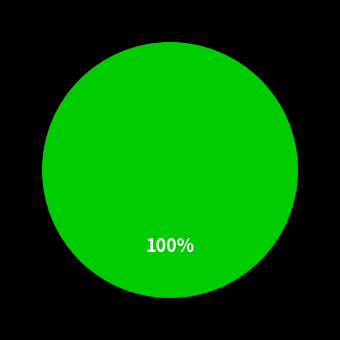

How many slices are in this pie chart?

1